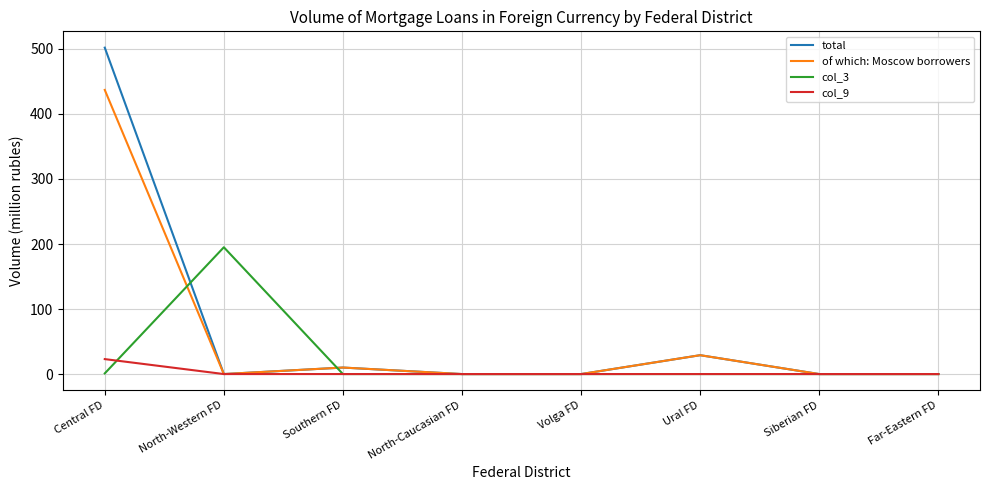

What is the average value of the of which: Moscow borrowers series?

60